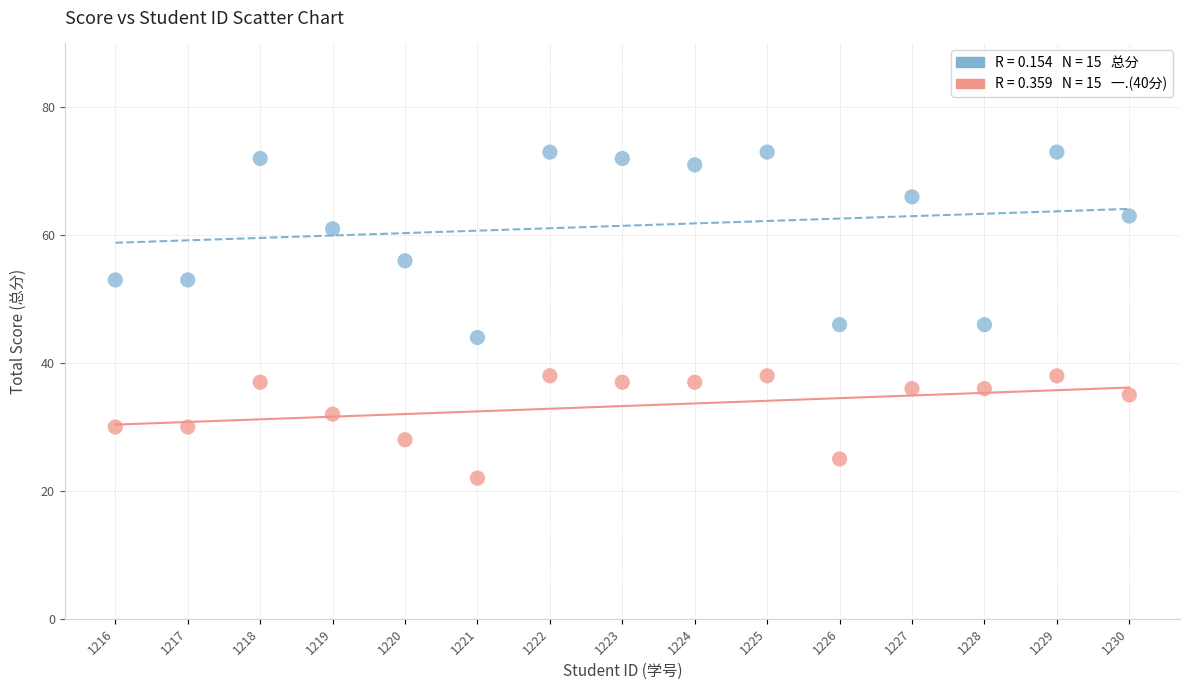

Across all data points, what is the range of Y values (max minus min)?

51